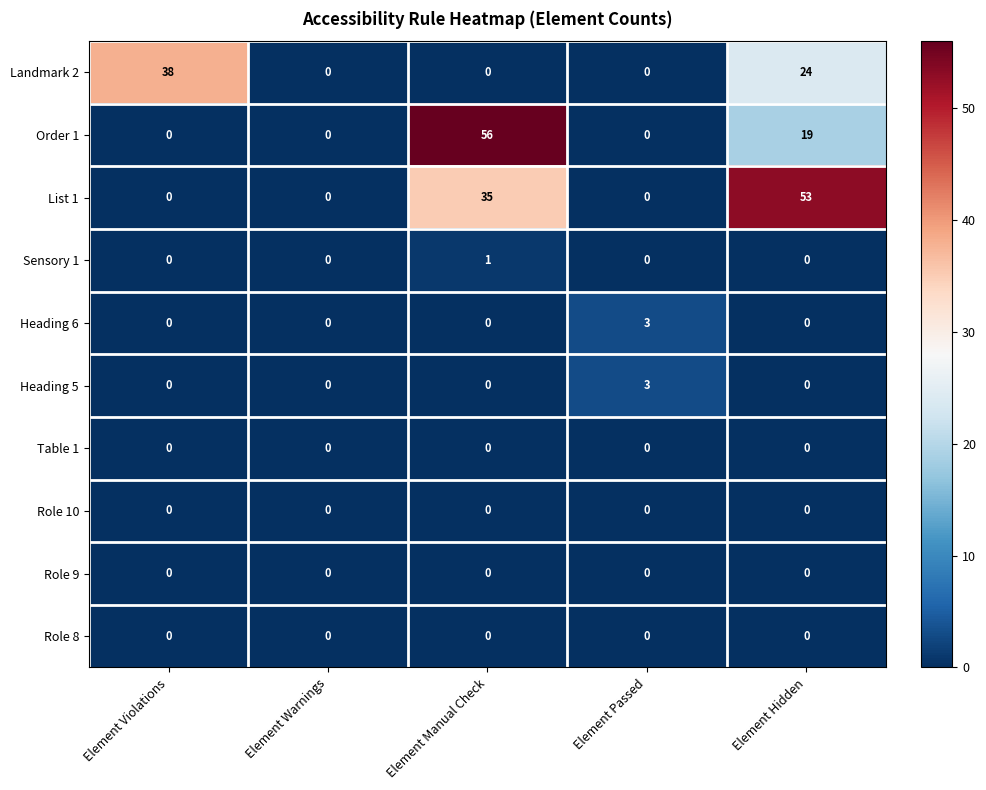

How many categories are shown in the chart?

5